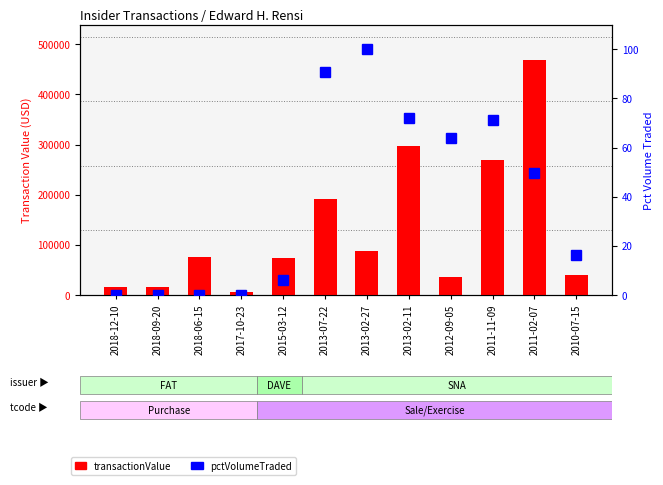

Reading left to right, transcribe all the data shown in this chart.

transactionValue: 2018-12-10=15000.0	2018-09-20=15007.0	2018-06-15=75003.0	2017-10-23=4875.0	2015-03-12=74329.0	2013-07-22=191183.0	2013-02-27=87084.0	2013-02-11=296325.0	2012-09-05=34902.0	2011-11-09=269150.0	2011-02-07=468540.0	2010-07-15=38640.0
pctVolumeTraded: 2018-12-10=0.0	2018-09-20=0.0	2018-06-15=0.0	2017-10-23=0.0	2015-03-12=5.9	2013-07-22=91.0	2013-02-27=100.0	2013-02-11=71.9	2012-09-05=64.1	2011-11-09=71.1	2011-02-07=49.7	2010-07-15=16.1